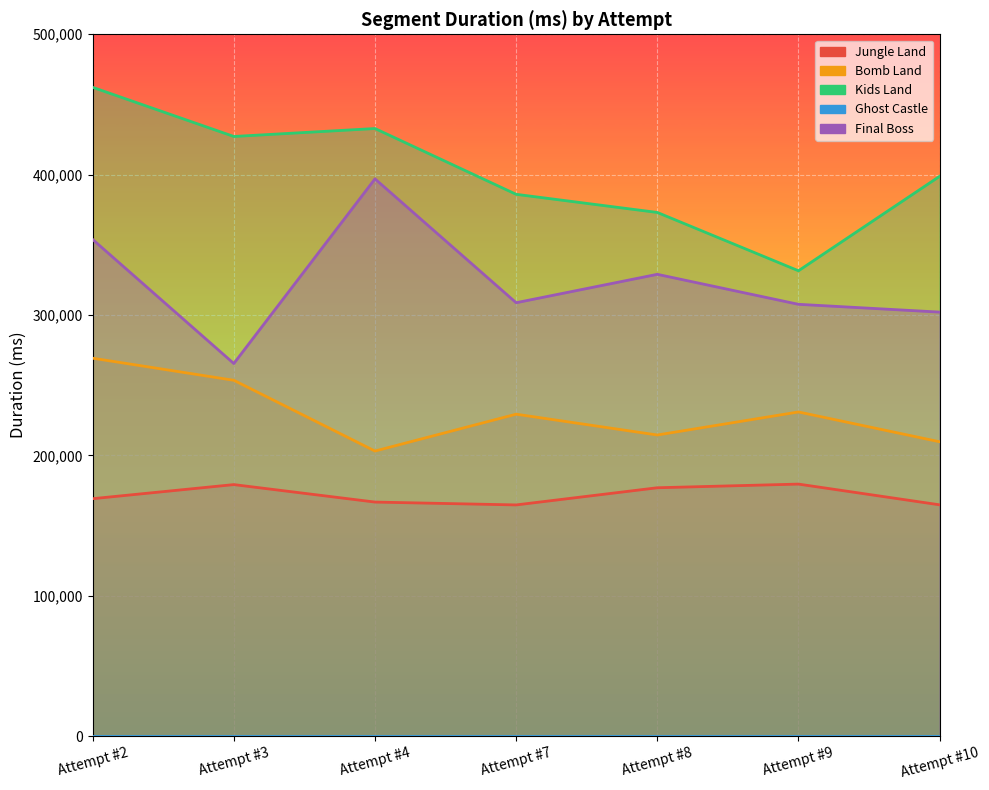

Where does the Kids Land series first go above 398822?

Attempt #2